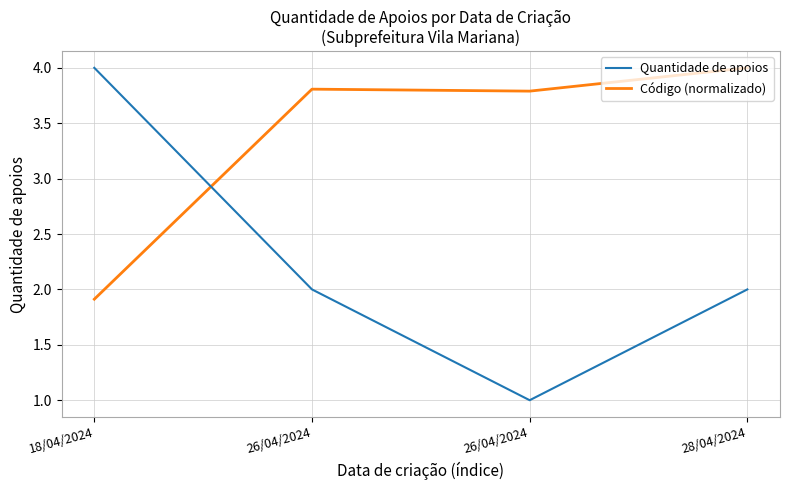

Reading left to right, extract all data points from this chart.

Quantidade de apoios: 4.0	2.0	1.0	2.0
Código (normalizado): 1.9	3.8	3.8	4.0